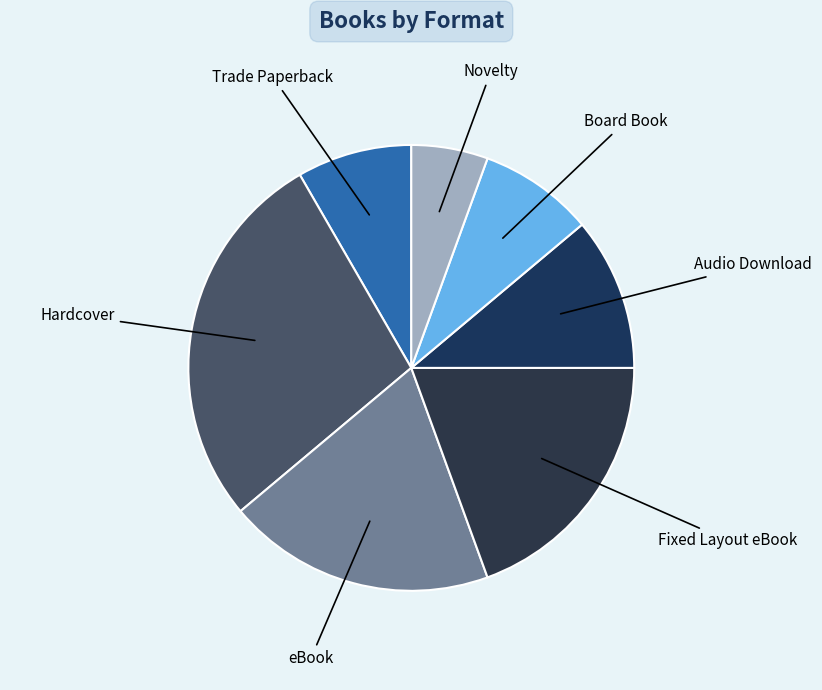

Do Trade Paperback and Novelty together represent more than half of the pie?

No